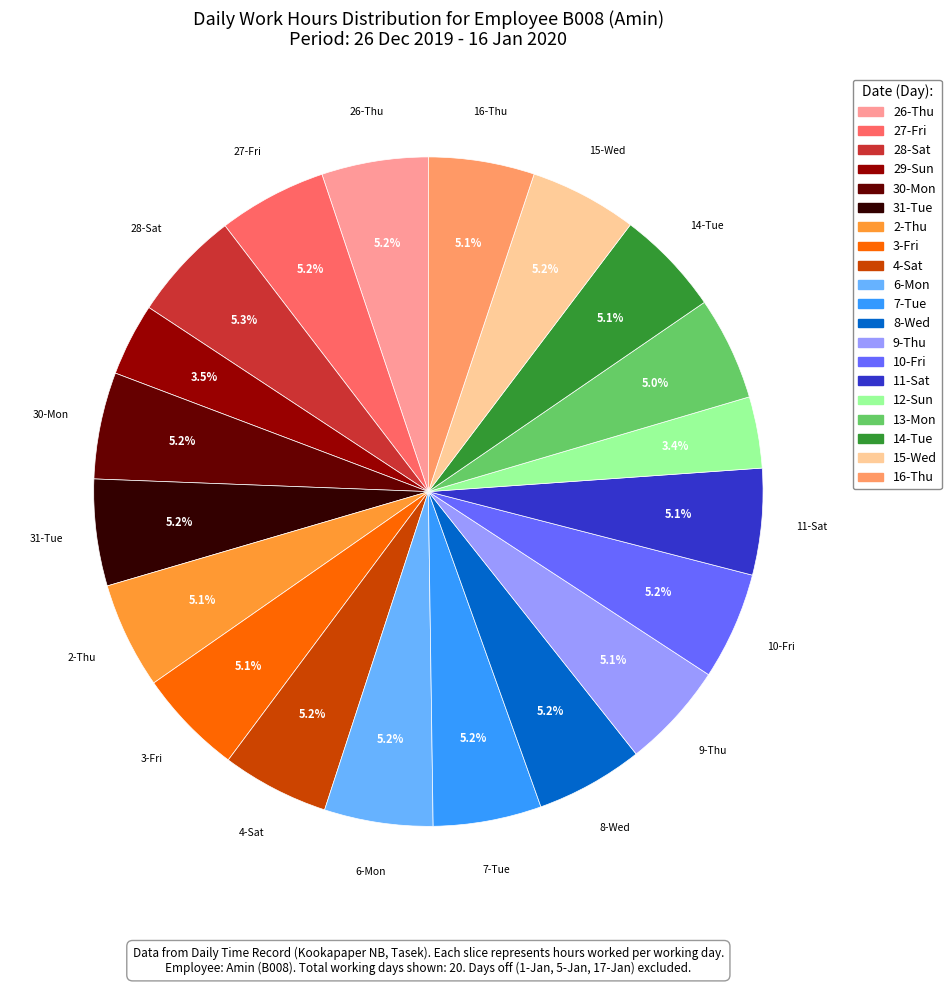

How much of the chart is everything except 28-Sat?

94.7%